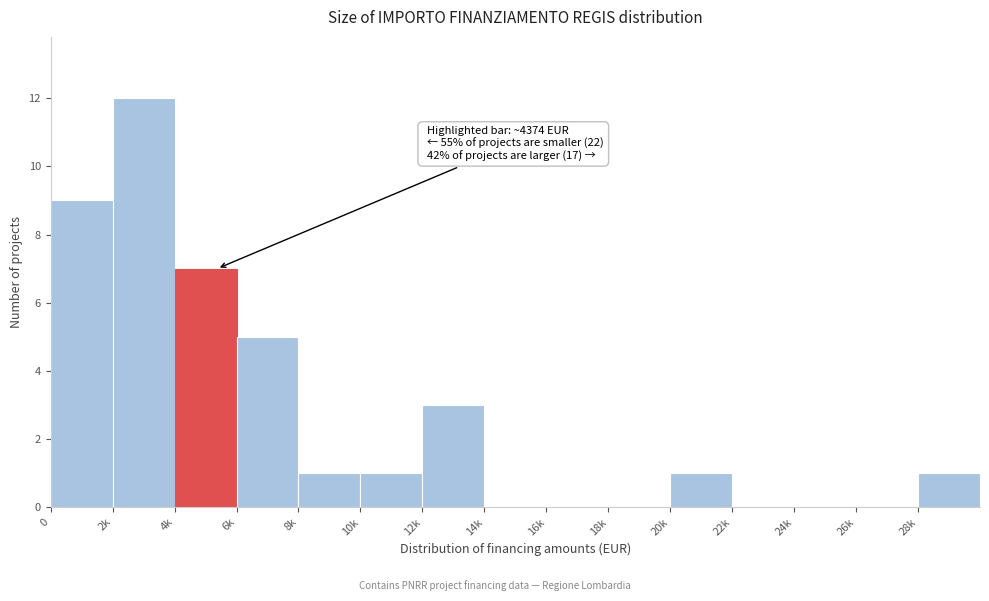

Reading left to right, list all the values displayed in this chart.

0=9	2k=12	4k=7	6k=5	8k=1	10k=1	12k=3	14k=0	16k=0	18k=0	20k=1	22k=0	24k=0	26k=0	28k=1